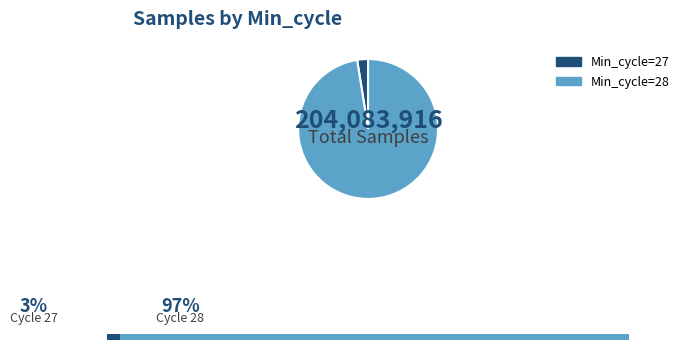

Which category has the biggest portion of the pie?

Min_cycle=28